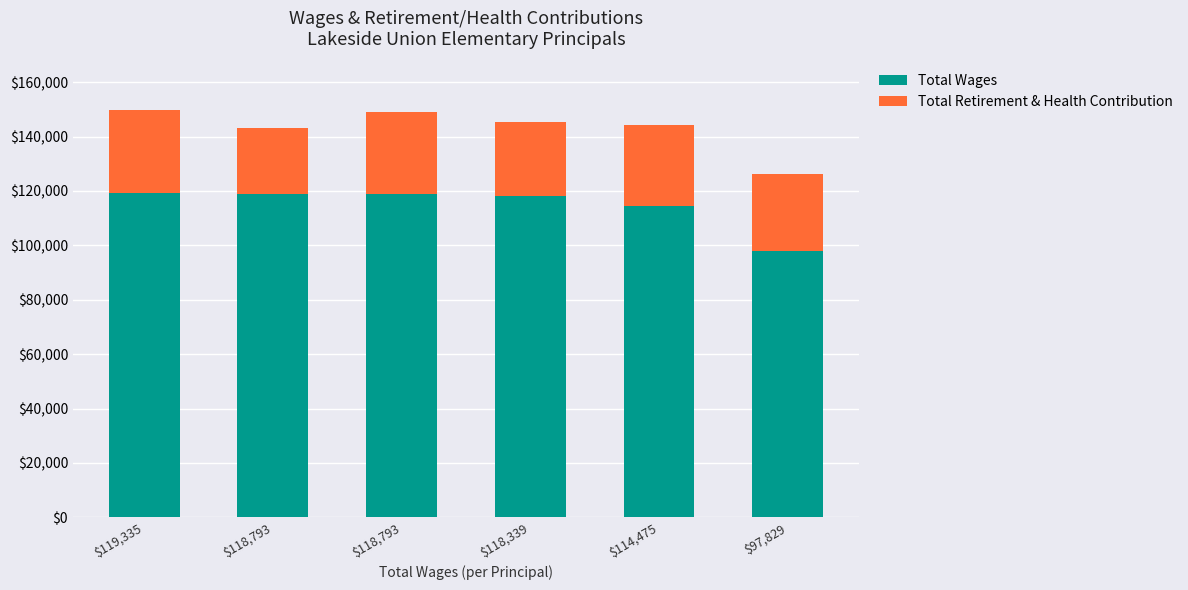

What are all the series names shown in the legend?

Total Wages, Total Retirement & Health Contribution